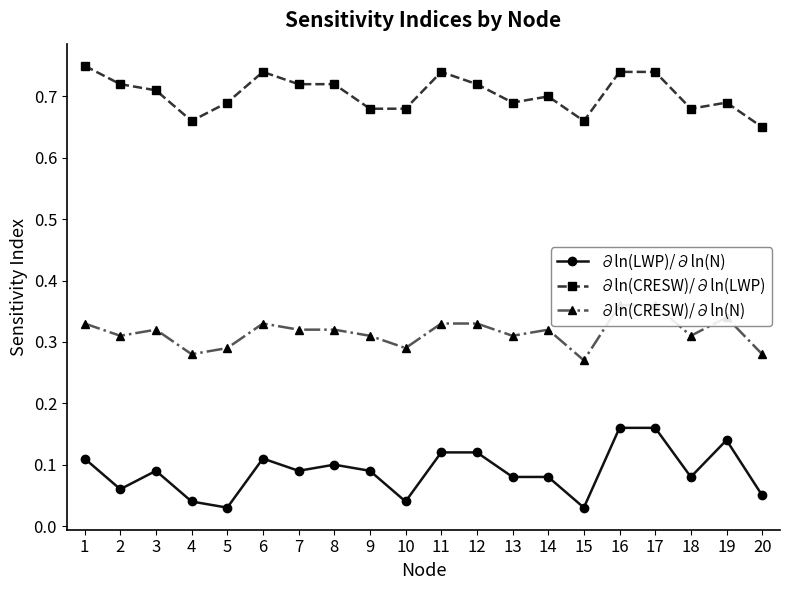

What is the lowest value of the ∂ln(CRESW)/∂ln(LWP) series?

0.7